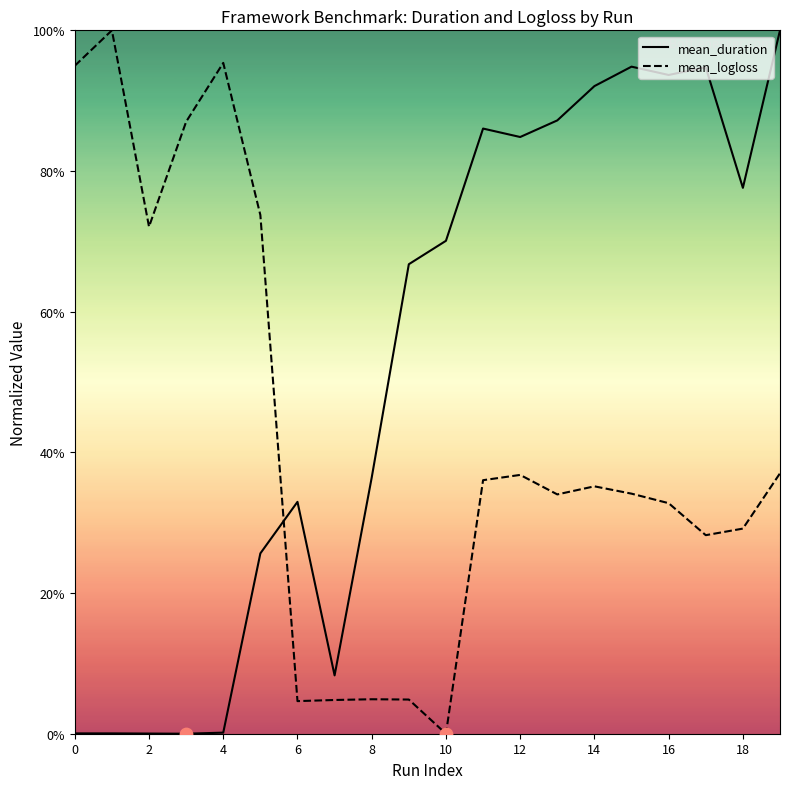

At how many categories does at least one series exceed 0?

20